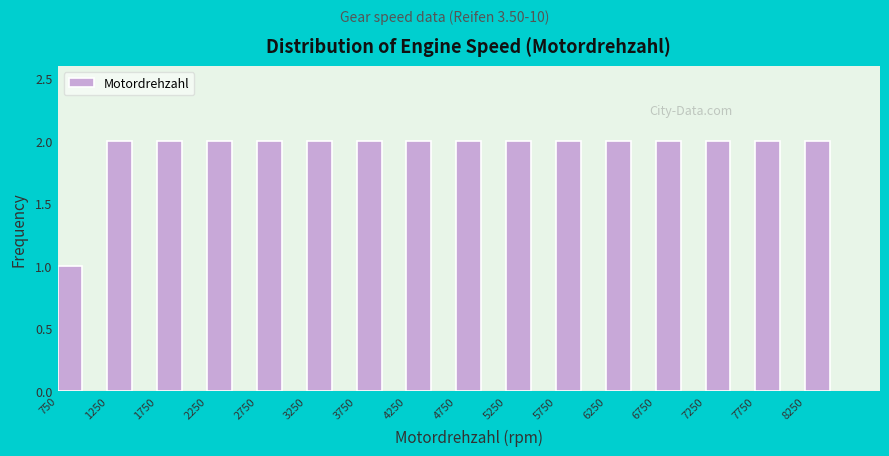

What is the height of the bar covering 750 to 1250 on the x-axis? The values are not printed on the chart, so give them approximately, as read against the axis.

1